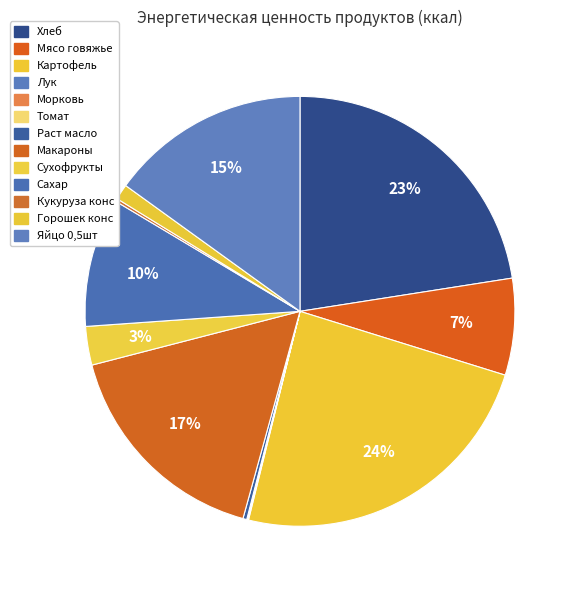

Which category has the smallest portion of the pie?

Томат